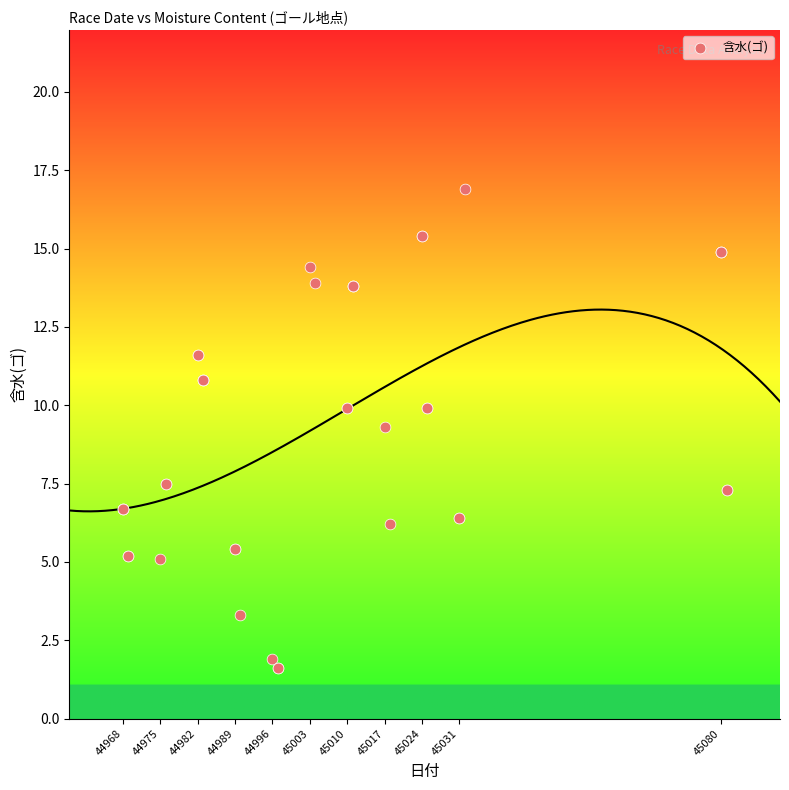

What Y value in the scatter plot is closest to 9?

9.3